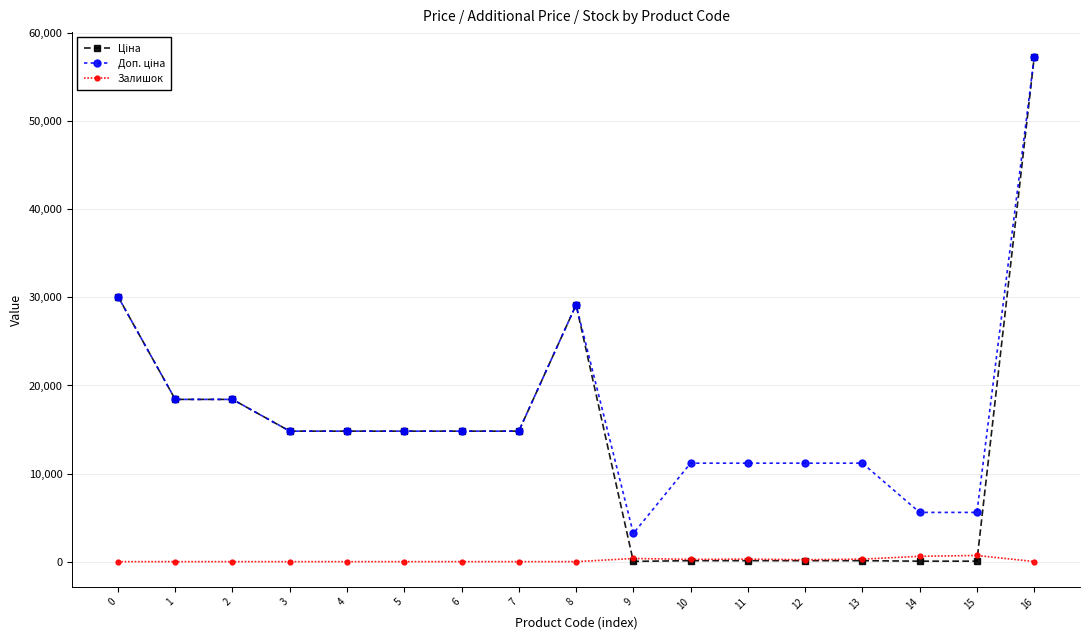

What is the value of the Залишок point at the 10th from the left?

360.0